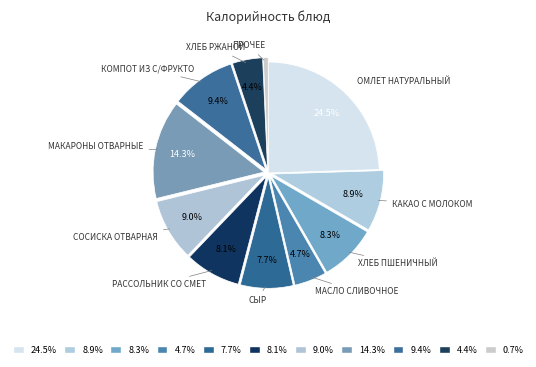

How many slices are in this pie chart?

11